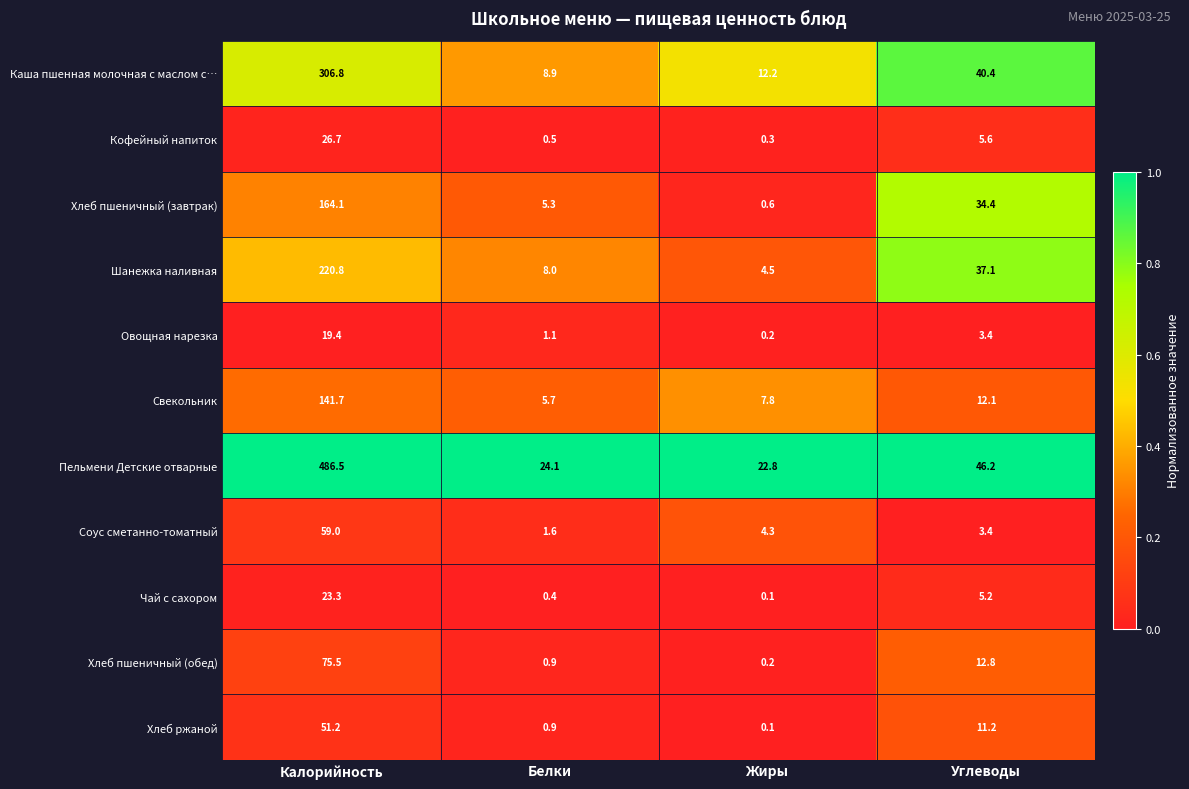

What is the sum of the Овощная нарезка values at Жиры and Белки?

1.3